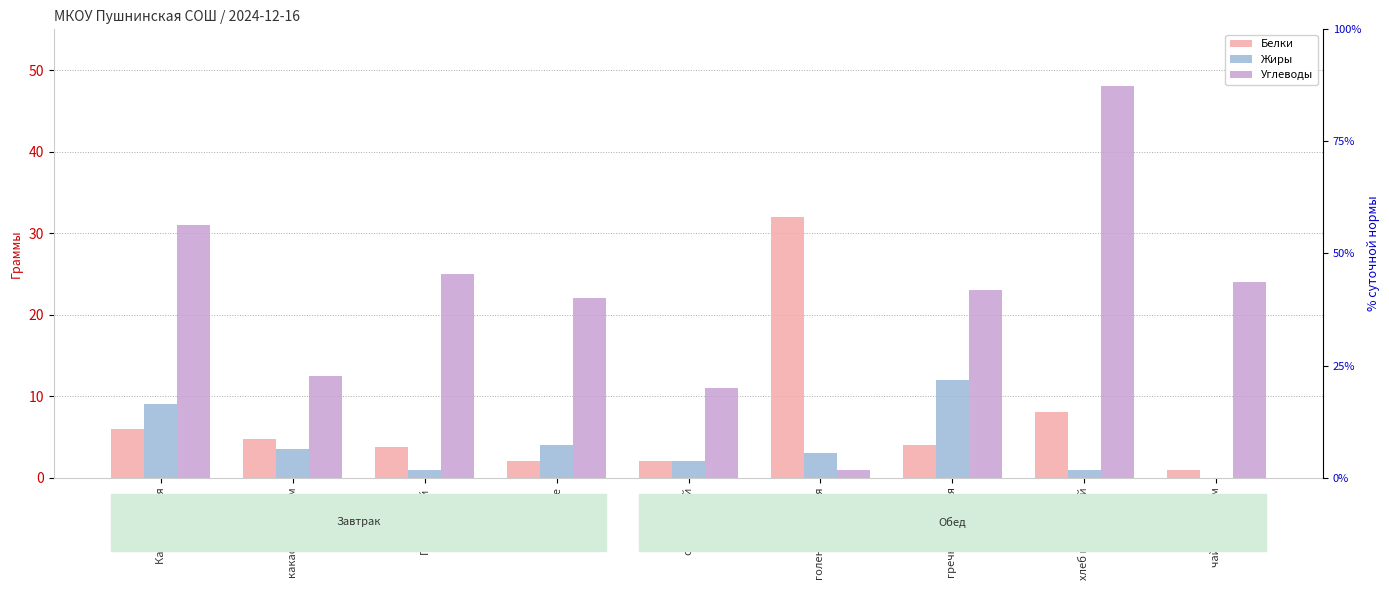

Reading right to left, what are all the values shown in this chart?

Белки: 1.0	8.0	4.0	32.0	2.0	2.0	3.8	4.7	6.0
Жиры: 0.0	1.0	12.0	3.0	2.0	4.0	1.0	3.5	9.0
Углеводы: 24.0	48.0	23.0	1.0	11.0	22.0	25.0	12.5	31.0